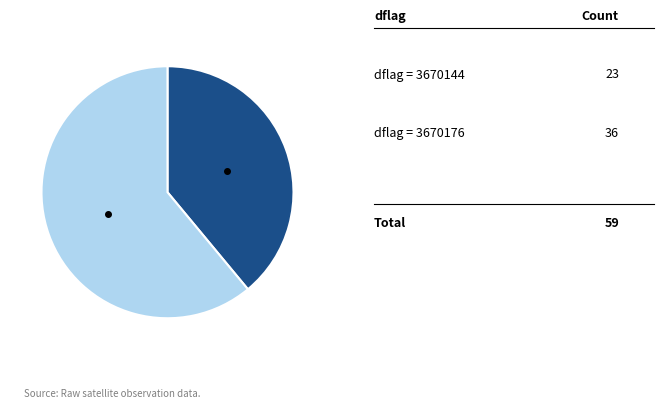

How many slices are in this pie chart?

2